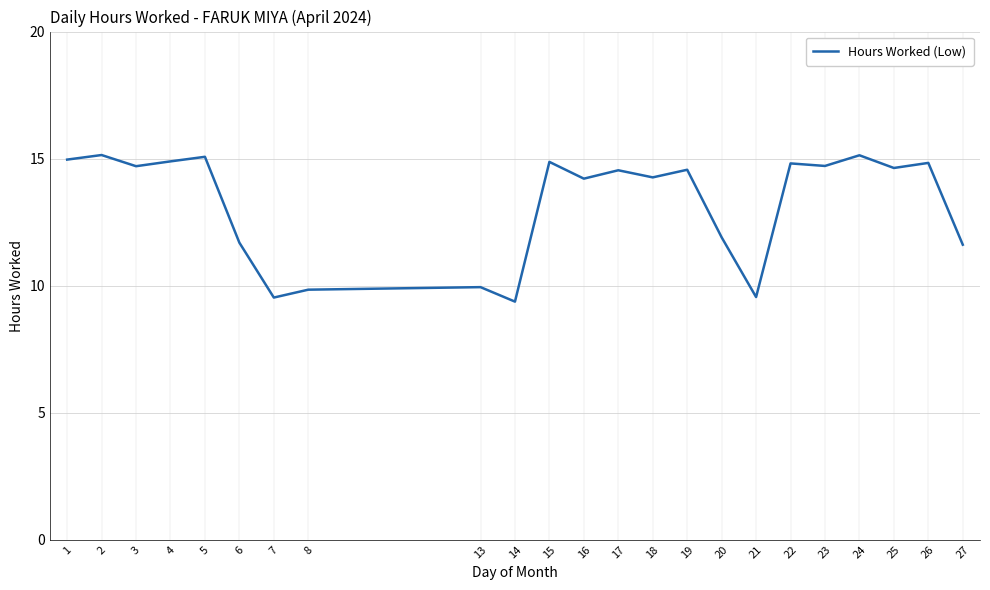

What is the ratio of the value at 20 to the value at 23?

0.8